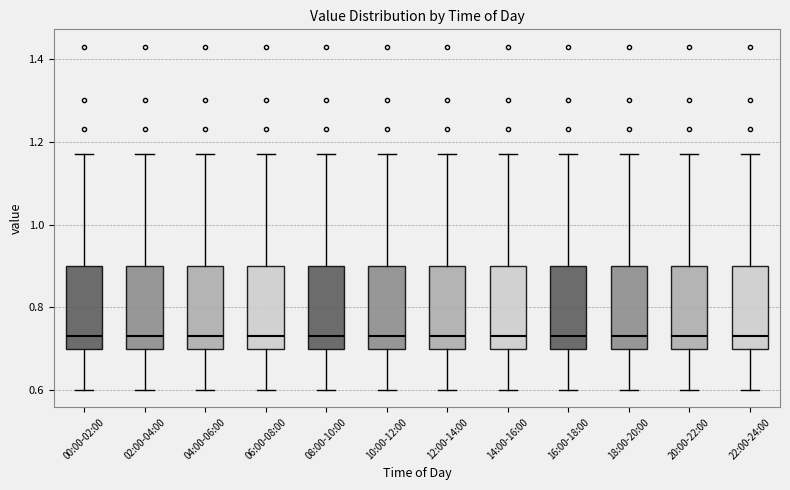

Reading left to right, read every box against the y-axis: the position of its median line, the range the box covers, and the ends of its whiskers. The values are not printed on the chart, so give them approximately, as read against the axis.

00:00-02:00: median 0.74, box 0.70 to 0.90, whiskers 0.60 to 1.18
02:00-04:00: median 0.74, box 0.70 to 0.90, whiskers 0.60 to 1.18
04:00-06:00: median 0.74, box 0.70 to 0.90, whiskers 0.60 to 1.18
06:00-08:00: median 0.74, box 0.70 to 0.90, whiskers 0.60 to 1.18
08:00-10:00: median 0.74, box 0.70 to 0.90, whiskers 0.60 to 1.18
10:00-12:00: median 0.74, box 0.70 to 0.90, whiskers 0.60 to 1.18
12:00-14:00: median 0.74, box 0.70 to 0.90, whiskers 0.60 to 1.18
14:00-16:00: median 0.74, box 0.70 to 0.90, whiskers 0.60 to 1.18
16:00-18:00: median 0.74, box 0.70 to 0.90, whiskers 0.60 to 1.18
18:00-20:00: median 0.74, box 0.70 to 0.90, whiskers 0.60 to 1.18
20:00-22:00: median 0.74, box 0.70 to 0.90, whiskers 0.60 to 1.18
22:00-24:00: median 0.74, box 0.70 to 0.90, whiskers 0.60 to 1.18